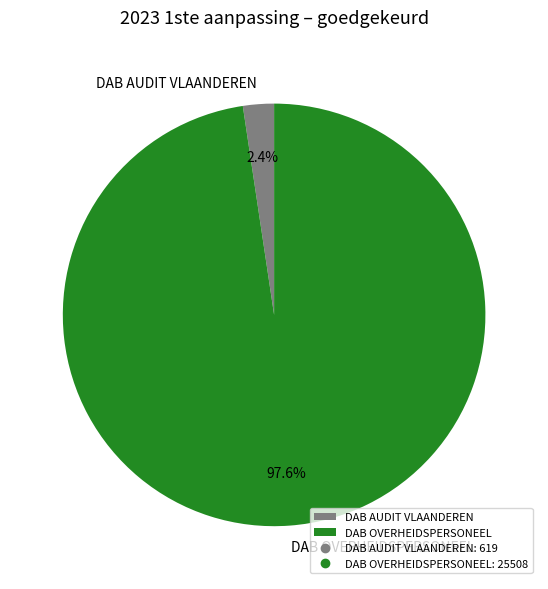

Which slice represents more than half of the pie?

DAB OVERHEIDSPERSONEEL